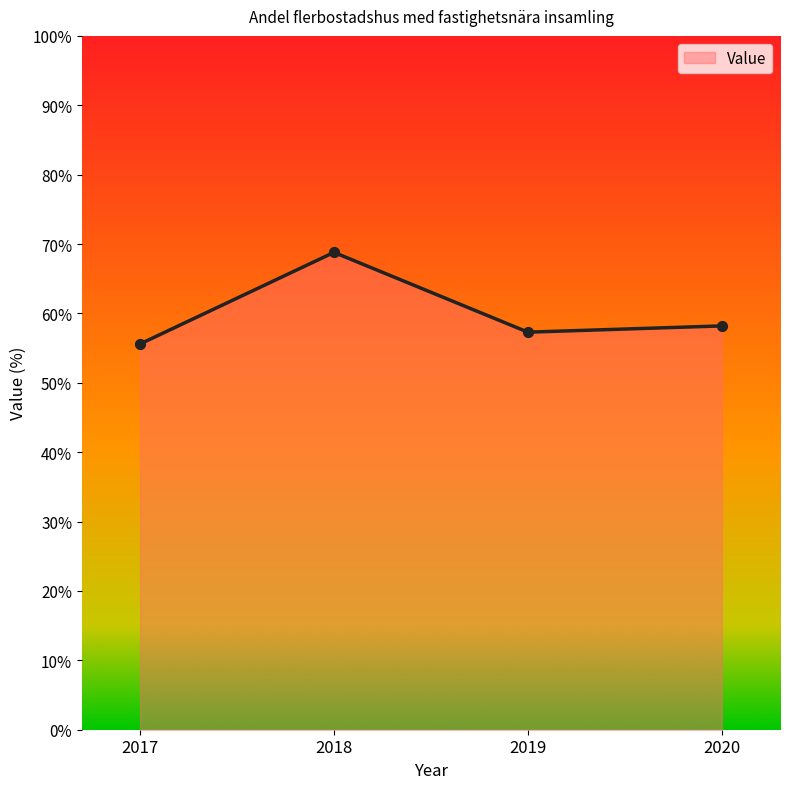

What is the ratio of the value at 2017 to the value at 2018?

0.8